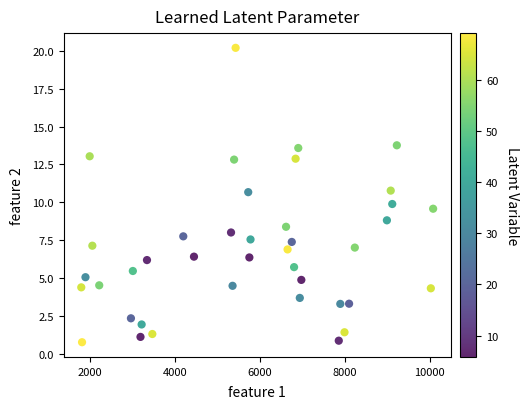

What is the range of X values (max minus min)?

8289.0